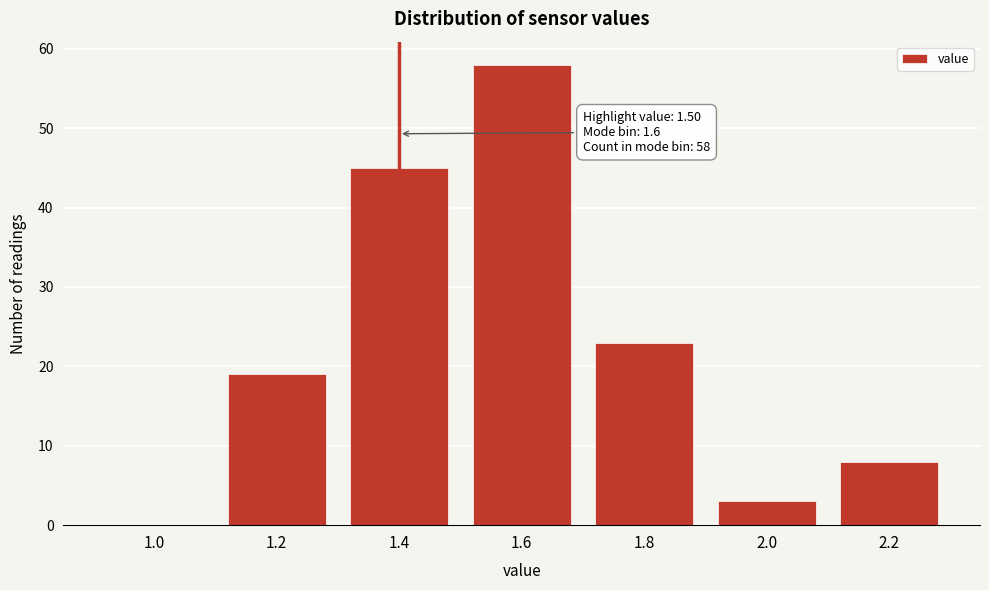

Reading left to right, extract all data points from this chart.

1.0=0	1.2=19	1.4=45	1.6=58	1.8=23	2.0=3	2.2=8